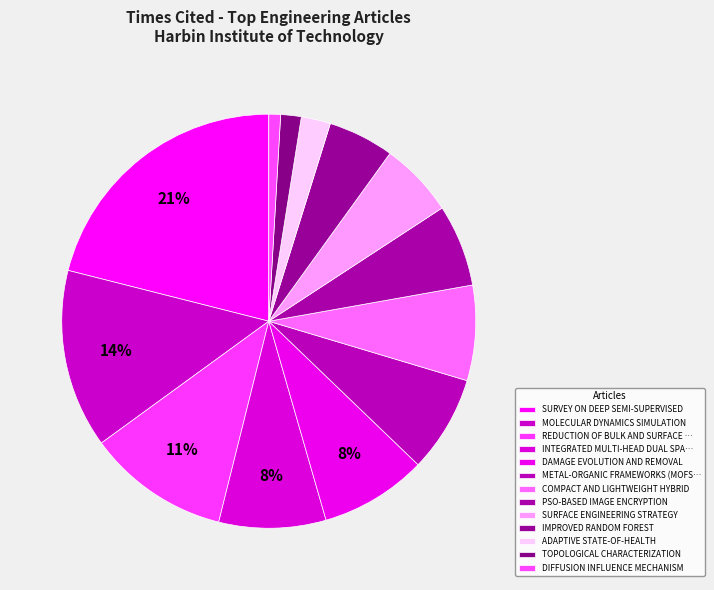

Approximately how many times larger is the value at TOPOLOGICAL CHARACTERIZATION compared to DAMAGE EVOLUTION AND REMOVAL?

0.2